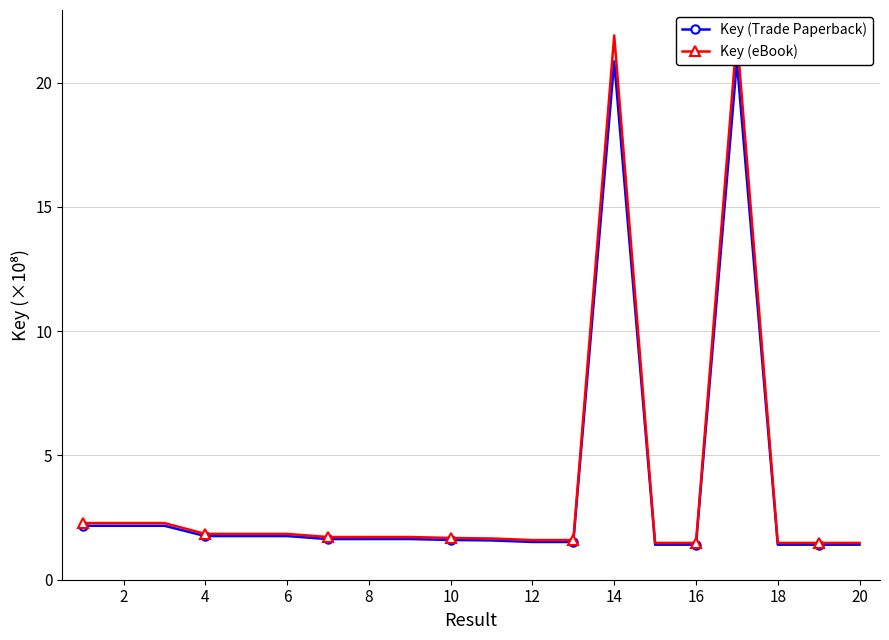

List the series in order of their peak value, lowest first.

Key (Trade Paperback), Key (eBook)